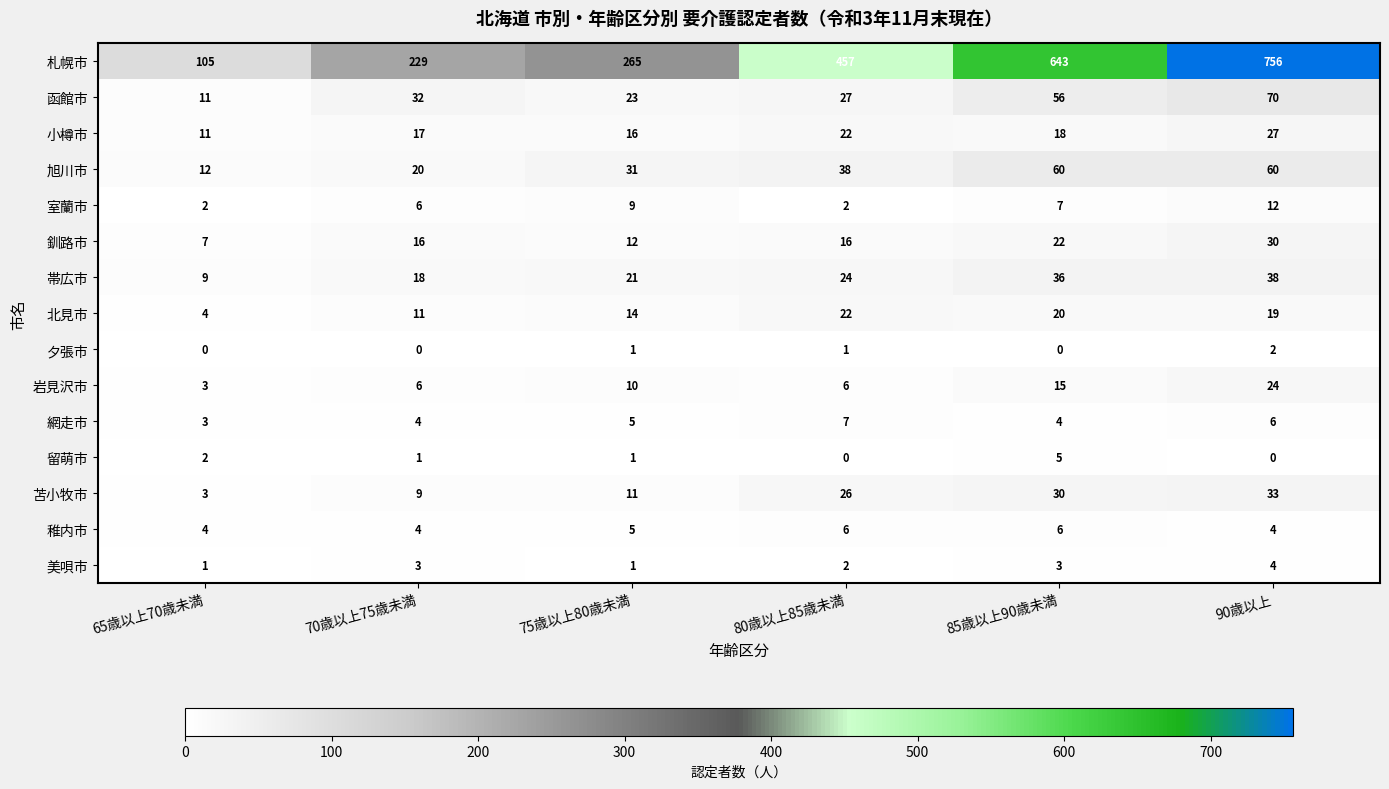

Which series changed the most between 75歳以上80歳未満 and 85歳以上90歳未満?

札幌市